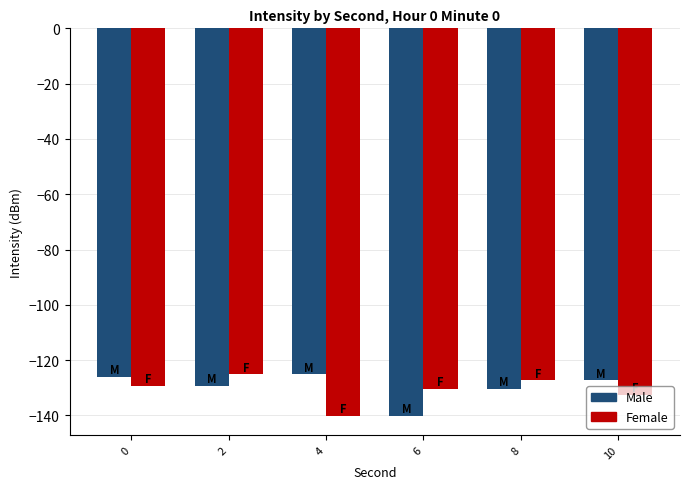

Rank the series at 0 from highest to lowest value.

Male, Female